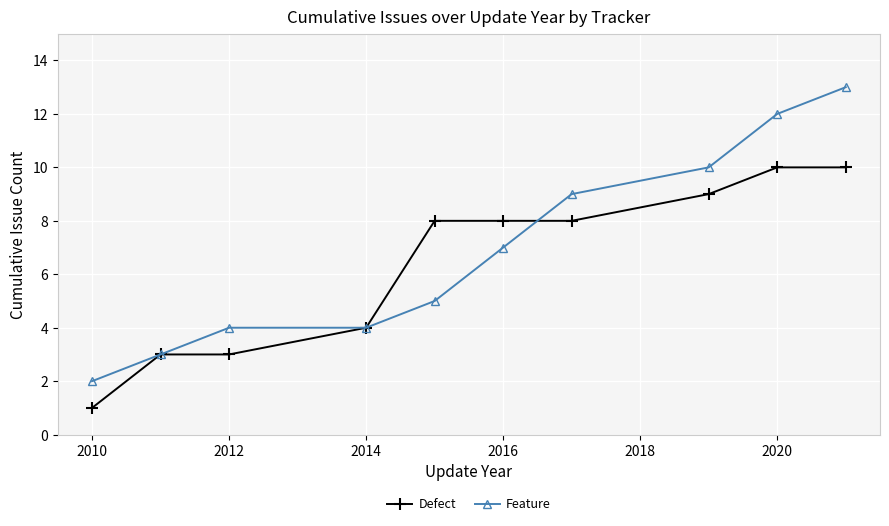

True or false: Feature has more than 1 interior local peaks.

False